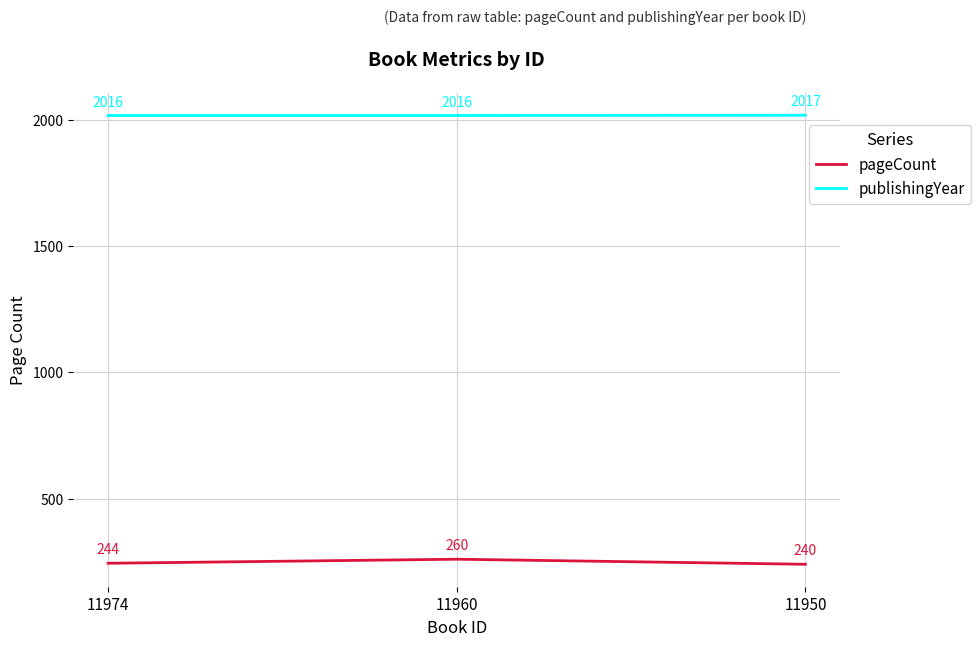

Reading left to right, what are all the values shown in this chart?

pageCount: 244	260	240
publishingYear: 2016	2016	2017